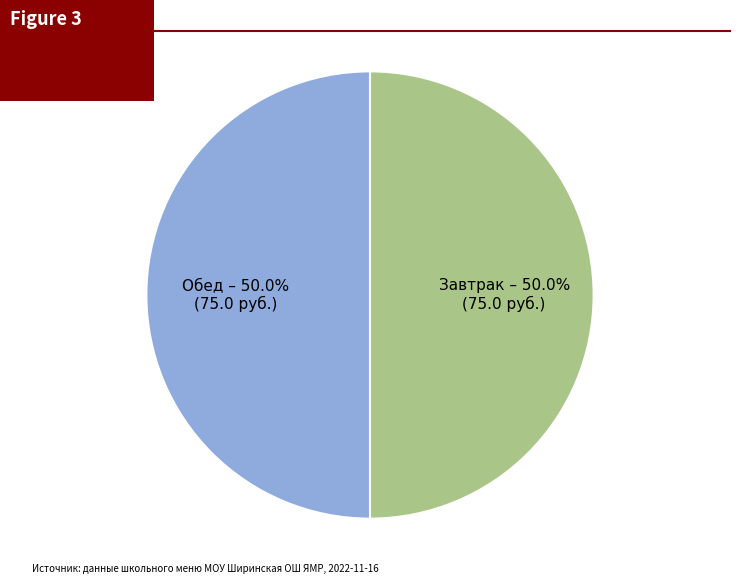

How many slices are in this pie chart?

2